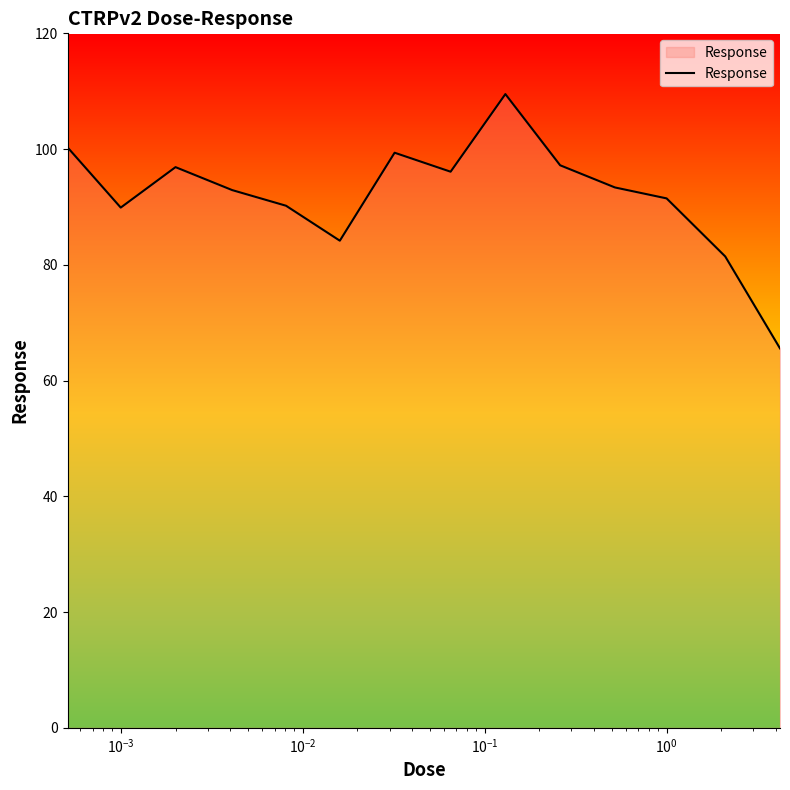

What is the greatest value displayed?

109.5